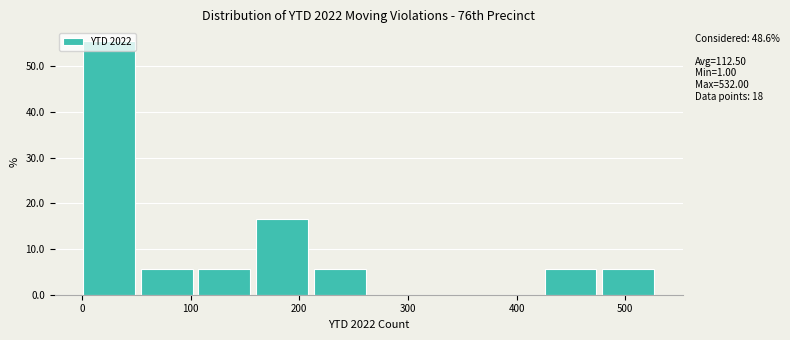

Over which range of the x-axis is the bar tallest?

0 to 50